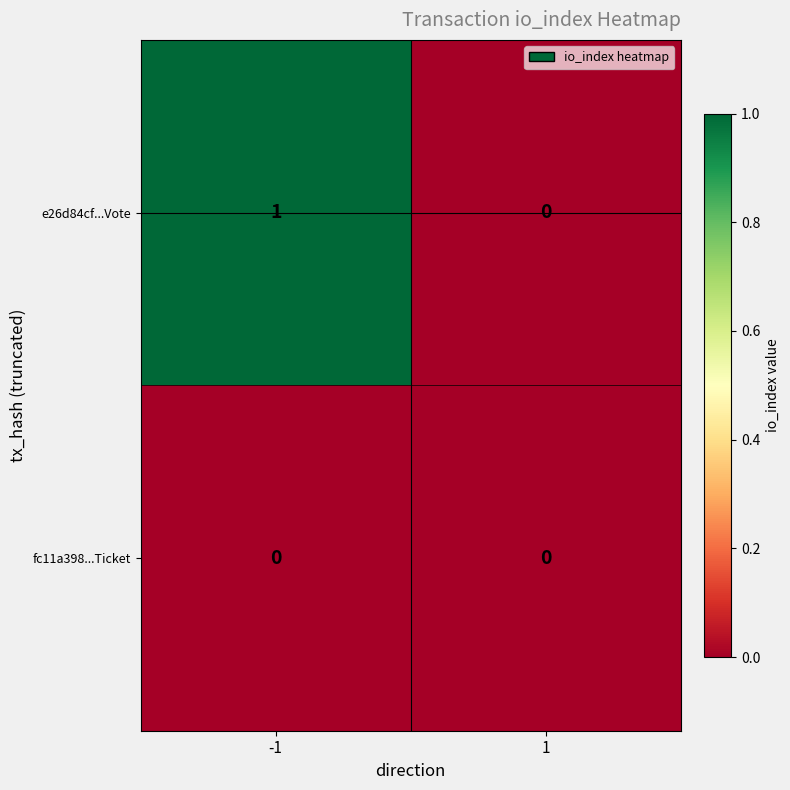

Between -1 and 1, which series saw the biggest shift?

e26d84cf...Vote